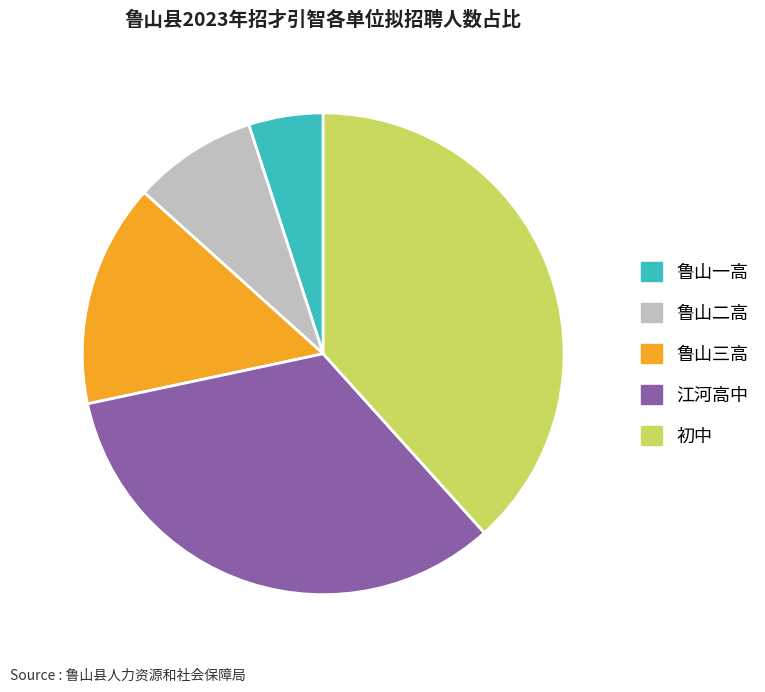

Is the sum of 初中 and 鲁山一高 greater than half?

No